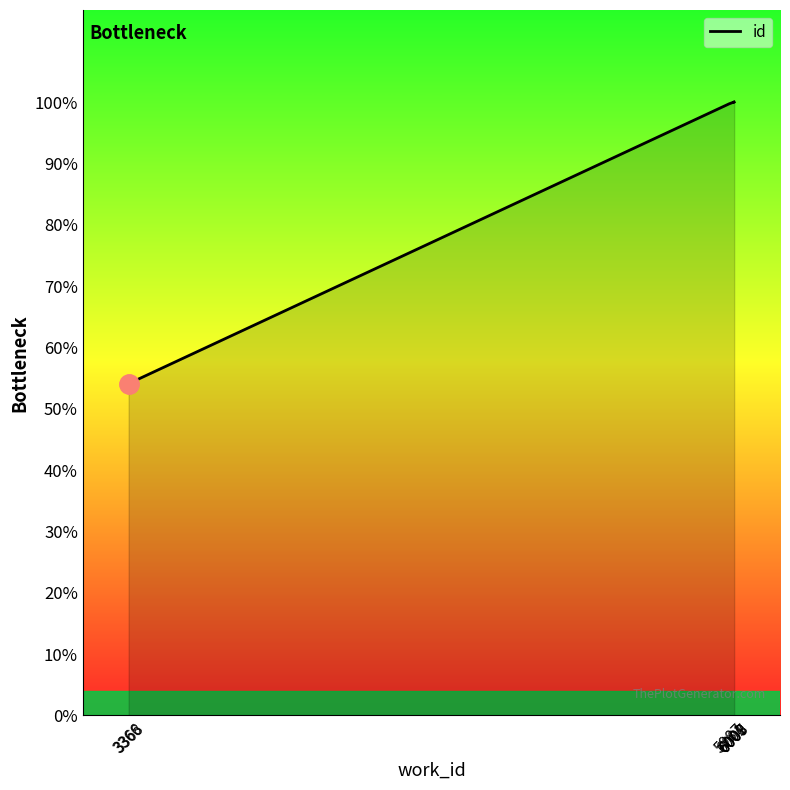

List the labels in order of value, smallest first.

3366, 3368, 5987, 6001, 6007, 6008, 6007, 6007, 6009, 6007